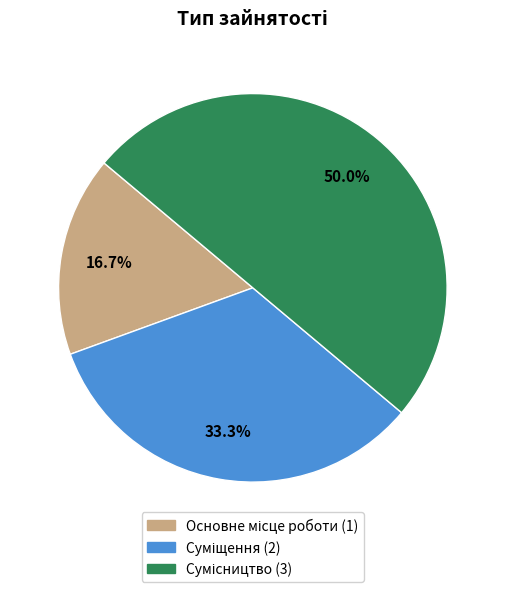

Which category has the biggest portion of the pie?

Сумісництво